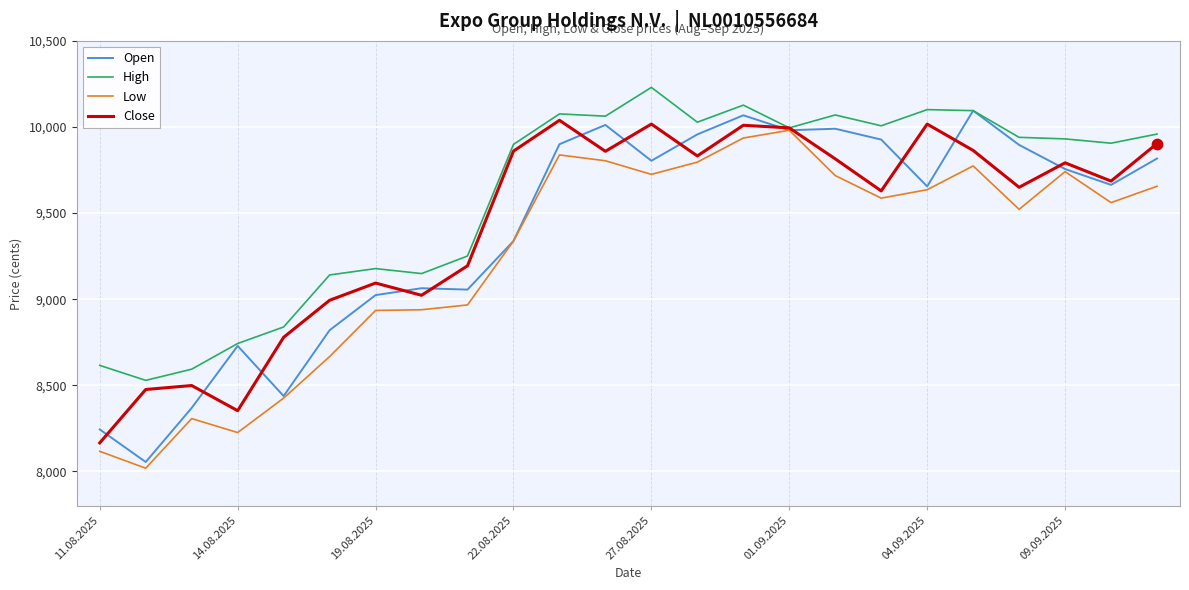

Which series has the largest total across all categories?

High